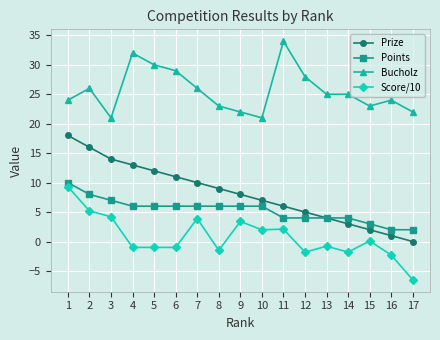

Is it true that Points equals 3.0 at 15?

True